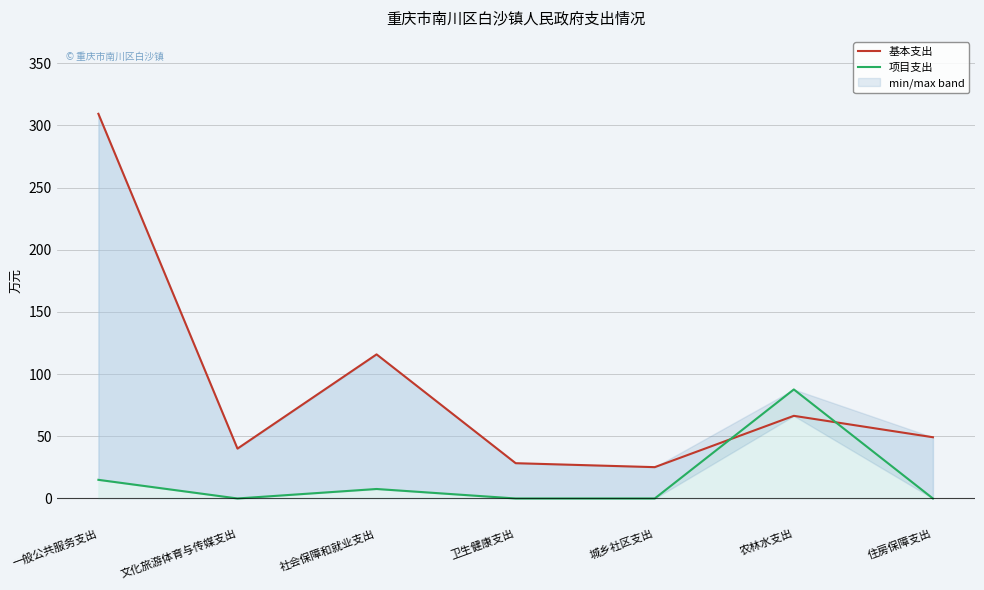

How many values in the 基本支出 series exceed 49?

4